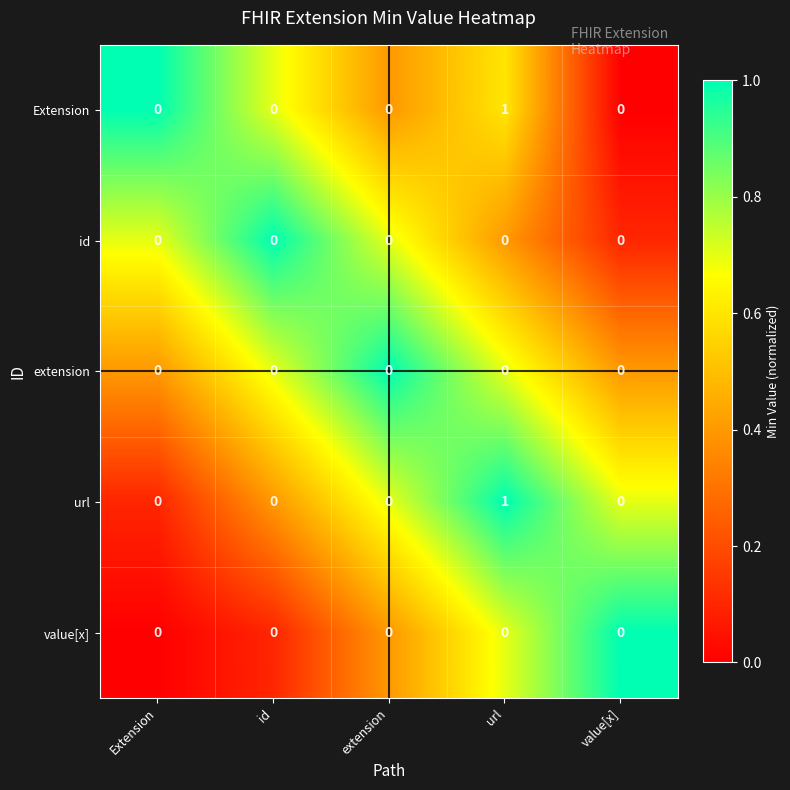

Which category has the highest value across all series?

url